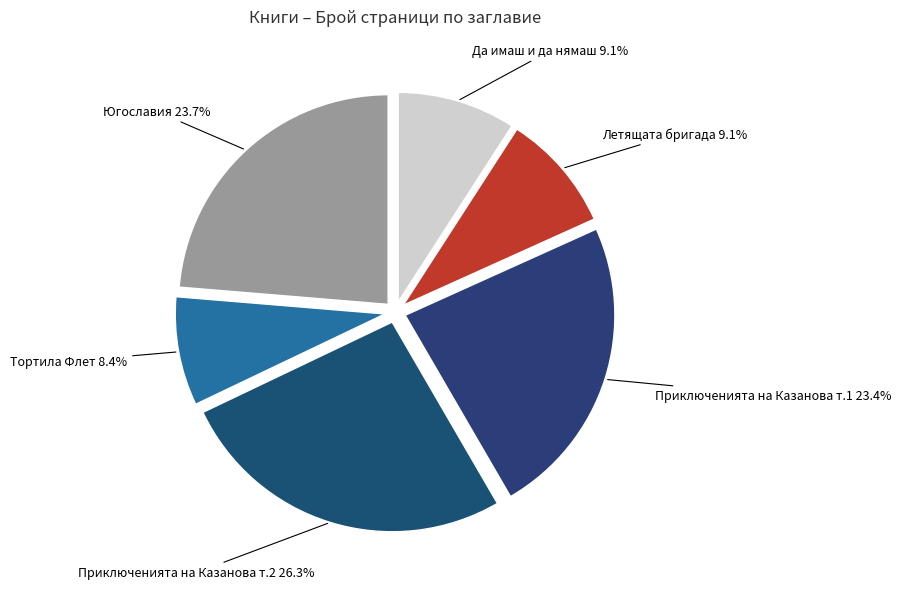

What is the smallest slice in the pie chart?

Тортила Флет